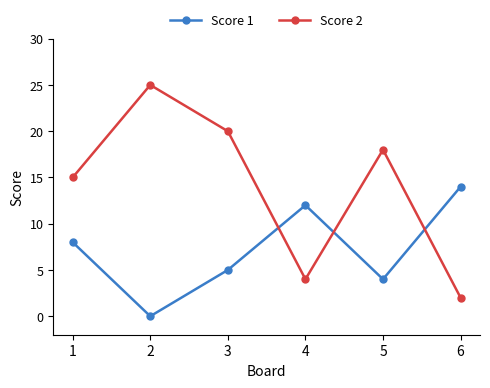

Which series has the widest spread of values?

Score 2